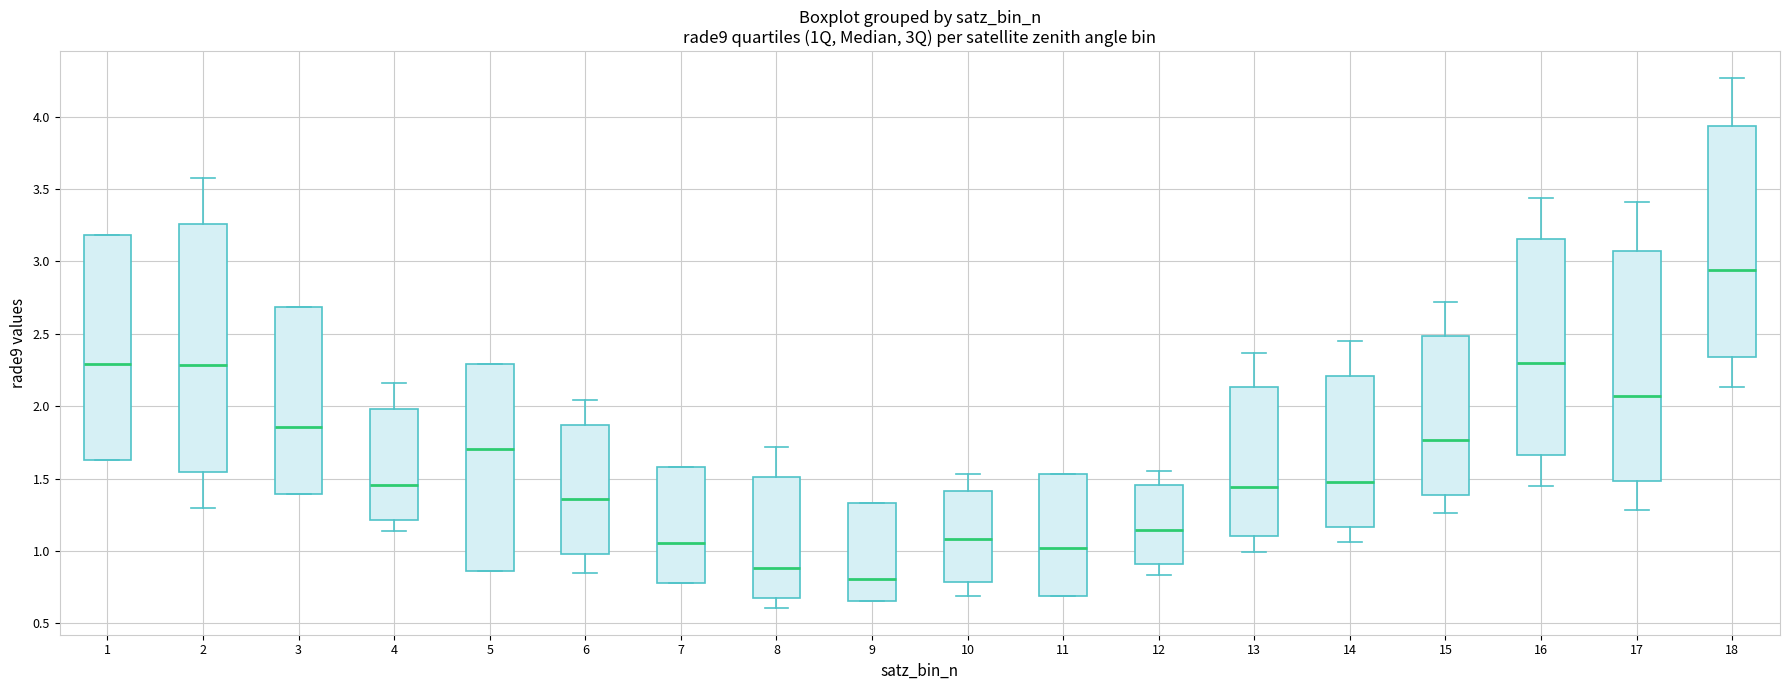

Reading left to right, read every box against the y-axis: the position of its median line, the range the box covers, and the ends of its whiskers. The values are not printed on the chart, so give them approximately, as read against the axis.

1: median 2.30, box 1.65 to 3.20, whiskers 1.65 to 3.20
2: median 2.30, box 1.55 to 3.25, whiskers 1.30 to 3.60
3: median 1.85, box 1.40 to 2.70, whiskers 1.40 to 2.70
4: median 1.45, box 1.20 to 2.00, whiskers 1.15 to 2.15
5: median 1.70, box 0.85 to 2.30, whiskers 0.85 to 2.30
6: median 1.35, box 1.00 to 1.85, whiskers 0.85 to 2.05
7: median 1.05, box 0.80 to 1.60, whiskers 0.80 to 1.60
8: median 0.90, box 0.65 to 1.50, whiskers 0.60 to 1.70
9: median 0.80, box 0.65 to 1.35, whiskers 0.65 to 1.35
10: median 1.10, box 0.80 to 1.40, whiskers 0.70 to 1.55
11: median 1.00, box 0.70 to 1.55, whiskers 0.70 to 1.55
12: median 1.15, box 0.90 to 1.45, whiskers 0.85 to 1.55
13: median 1.45, box 1.10 to 2.15, whiskers 1.00 to 2.35
14: median 1.50, box 1.15 to 2.20, whiskers 1.05 to 2.45
15: median 1.75, box 1.40 to 2.50, whiskers 1.25 to 2.70
16: median 2.30, box 1.65 to 3.15, whiskers 1.45 to 3.45
17: median 2.05, box 1.50 to 3.05, whiskers 1.30 to 3.40
18: median 2.95, box 2.35 to 3.95, whiskers 2.15 to 4.25